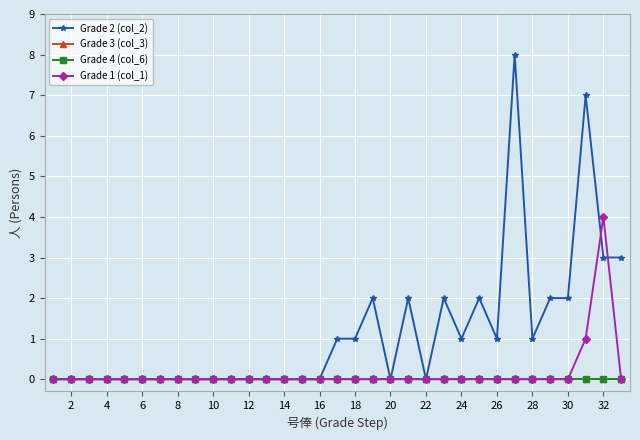

Is this an area chart (filled region under the line)?

No